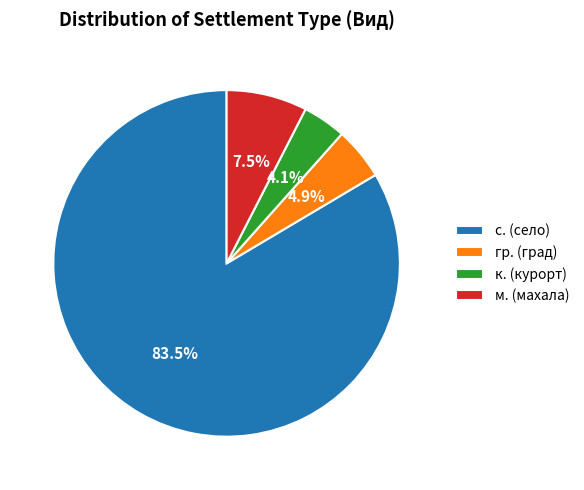

Does any single category account for the majority?

Yes